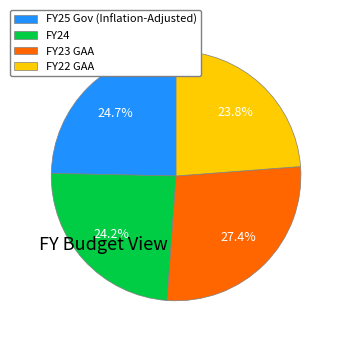

The FY22 GAA slice represents 37% of the pie. True or false?

False